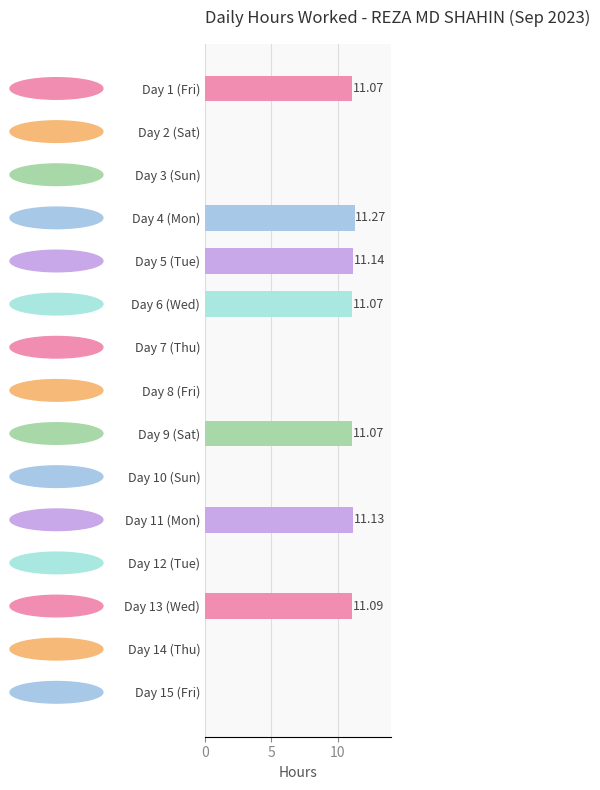

What is the sum of all values?

77.8